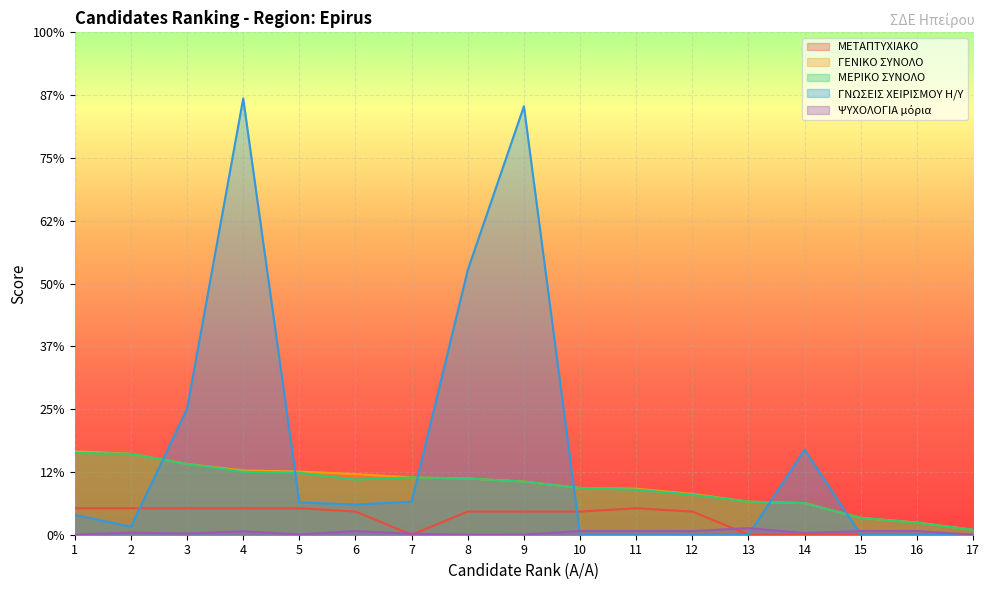

What is the total value across all series at 14?

11.9